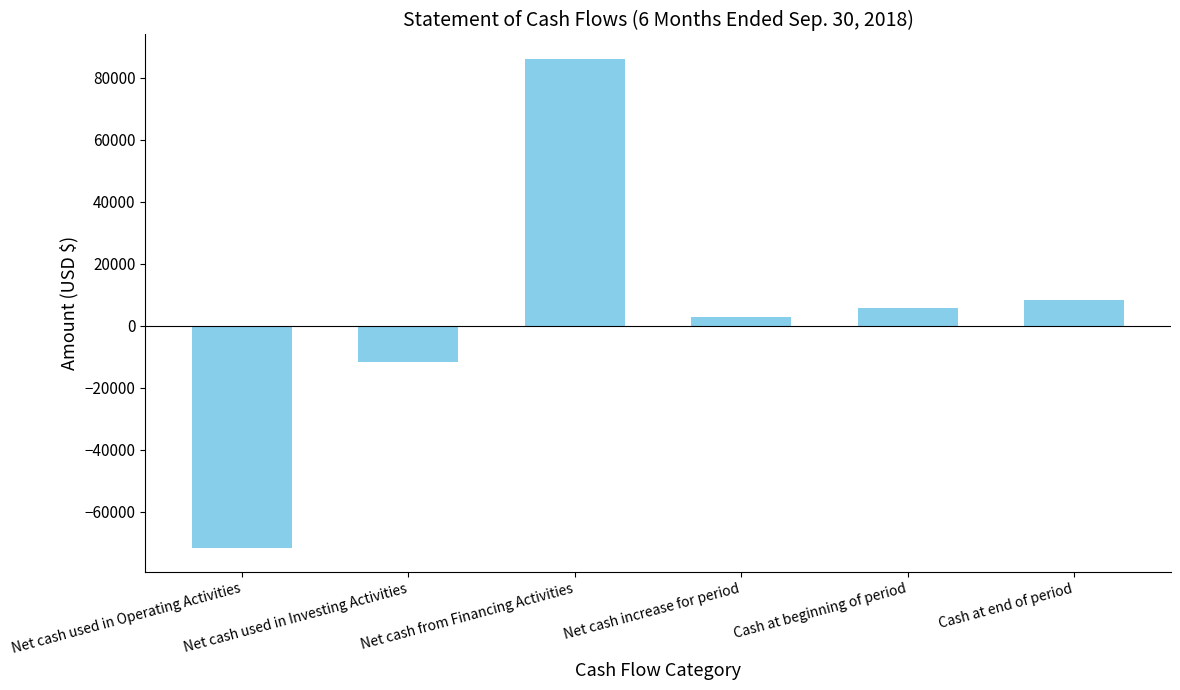

How many data points are less than 5691?

3